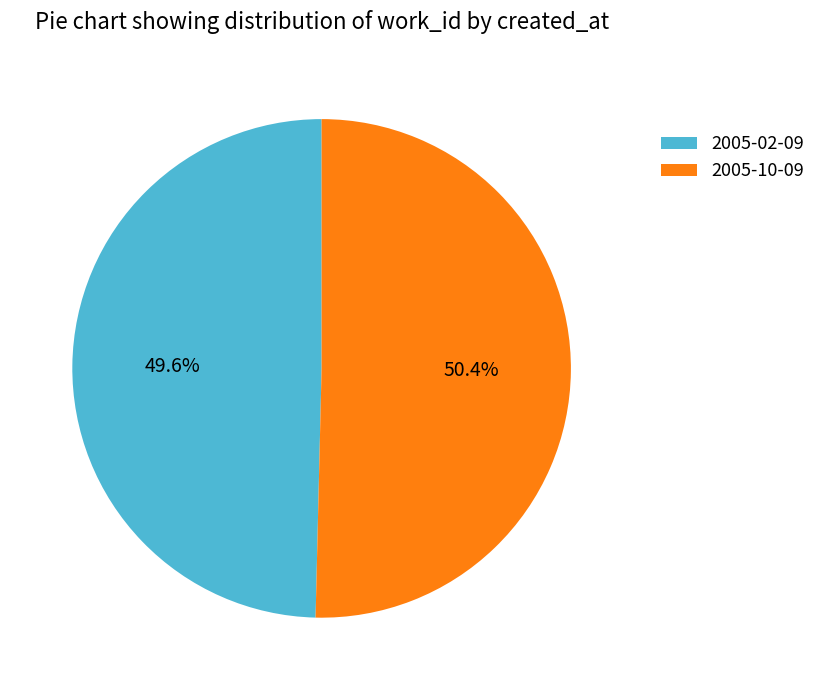

How many segments does this pie chart have?

2